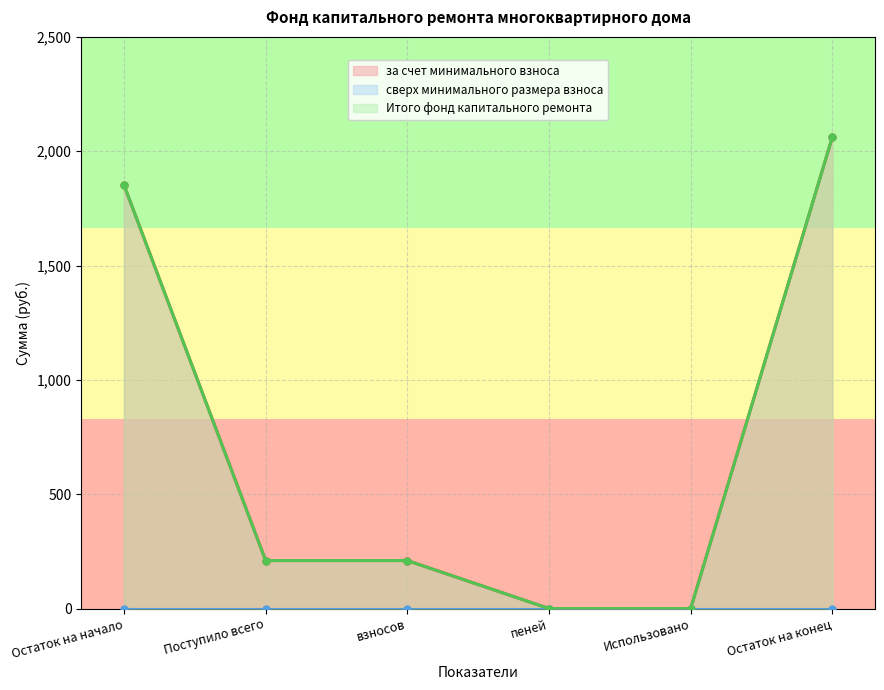

Between Поступило всего and пеней, which series saw the biggest shift?

за счет минимального взноса